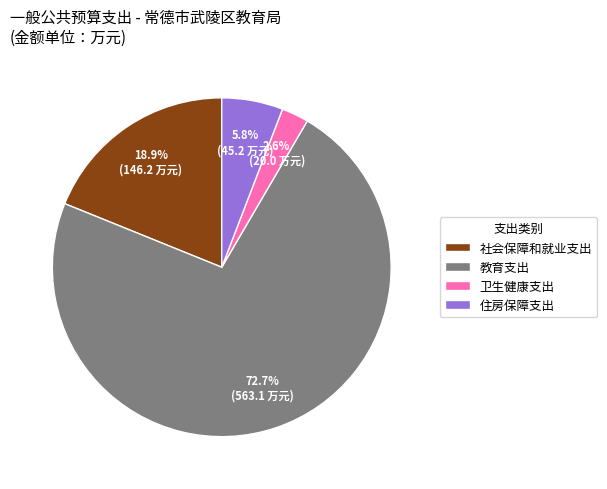

Which category accounts for the majority?

教育支出